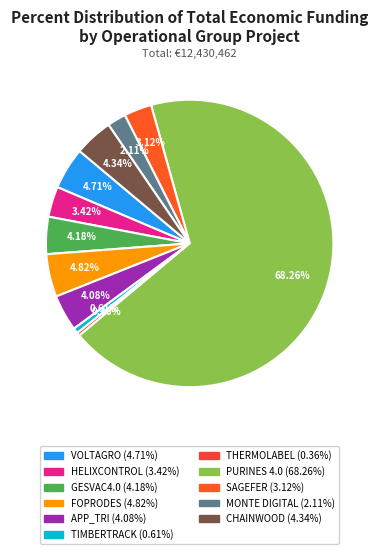

Is it true that PURINES 4.0 is 81% of the pie?

False